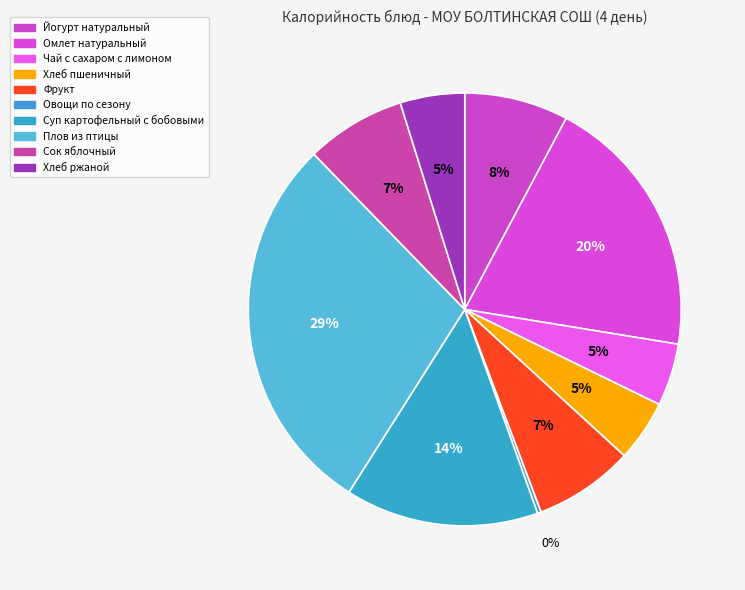

Combined, what portion of the pie is Хлеб ржаной and Плов из птицы?

33.6%